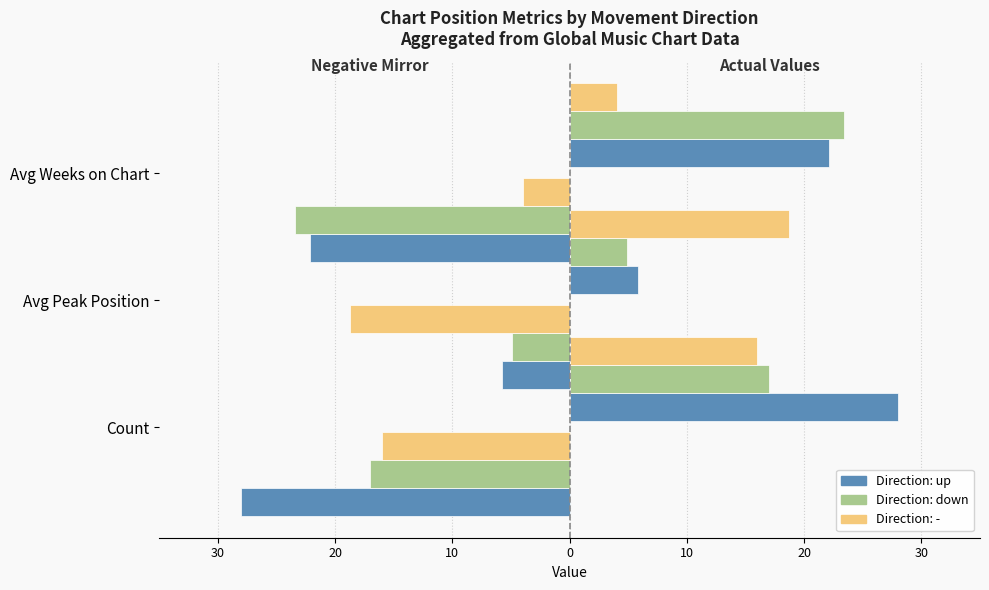

How many data points in Direction: down are less than -17?

1